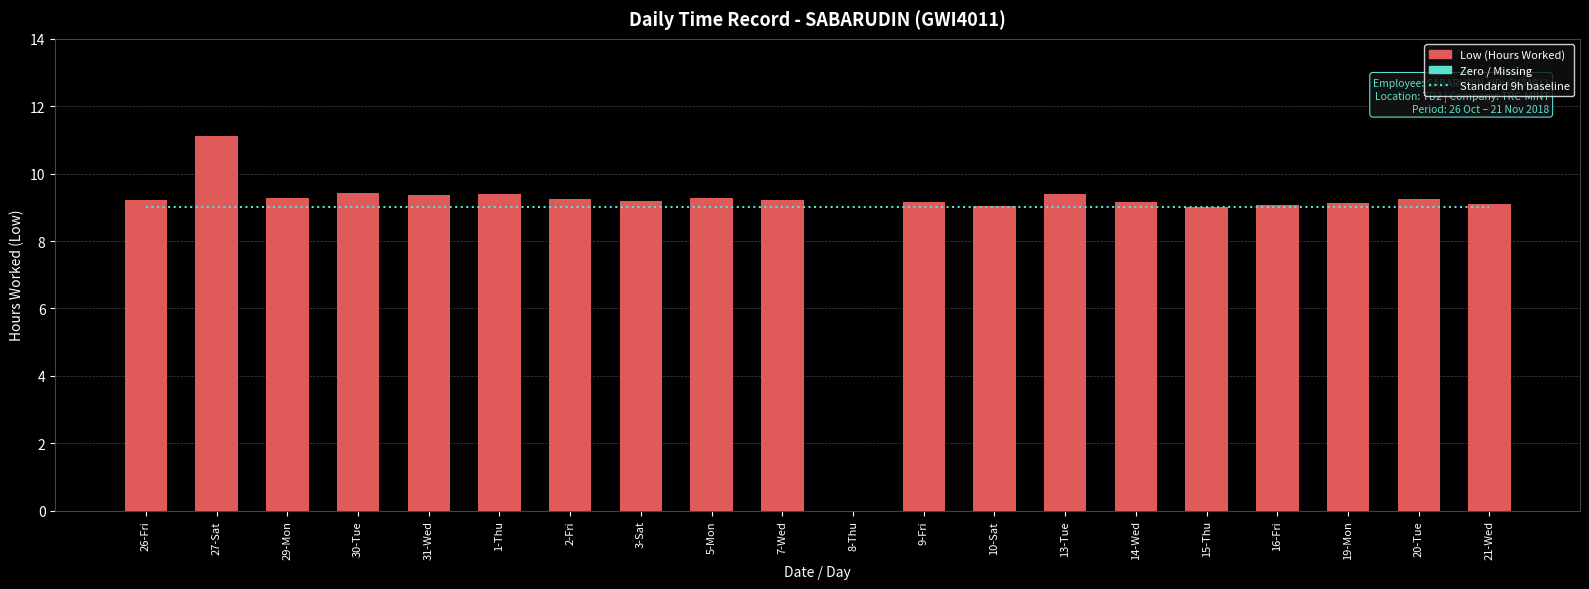

What is the sum of the Low (Hours Worked) values at 5-Mon and 3-Sat?

18.5